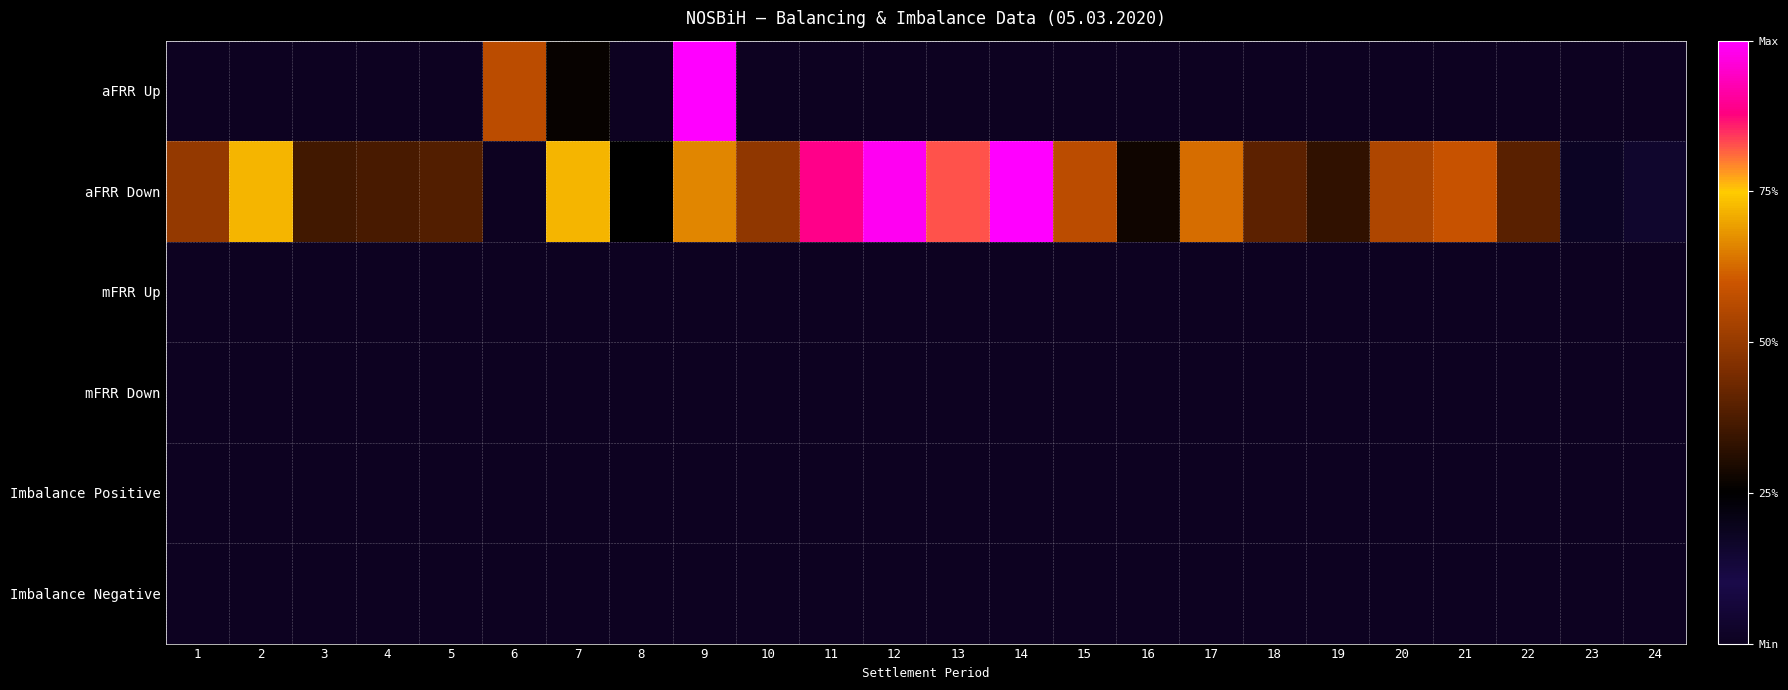

Rank the series at 22 from lowest to highest value.

aFRR Up, mFRR Up, mFRR Down, Imbalance Positive, Imbalance Negative, aFRR Down